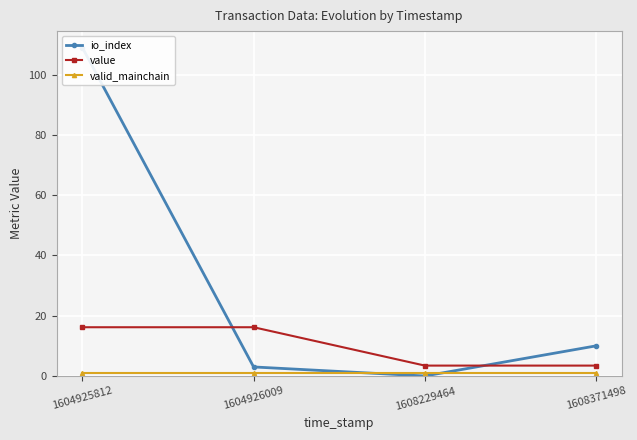

What is the spread (max minus min) of values at 1604925812?

108.0